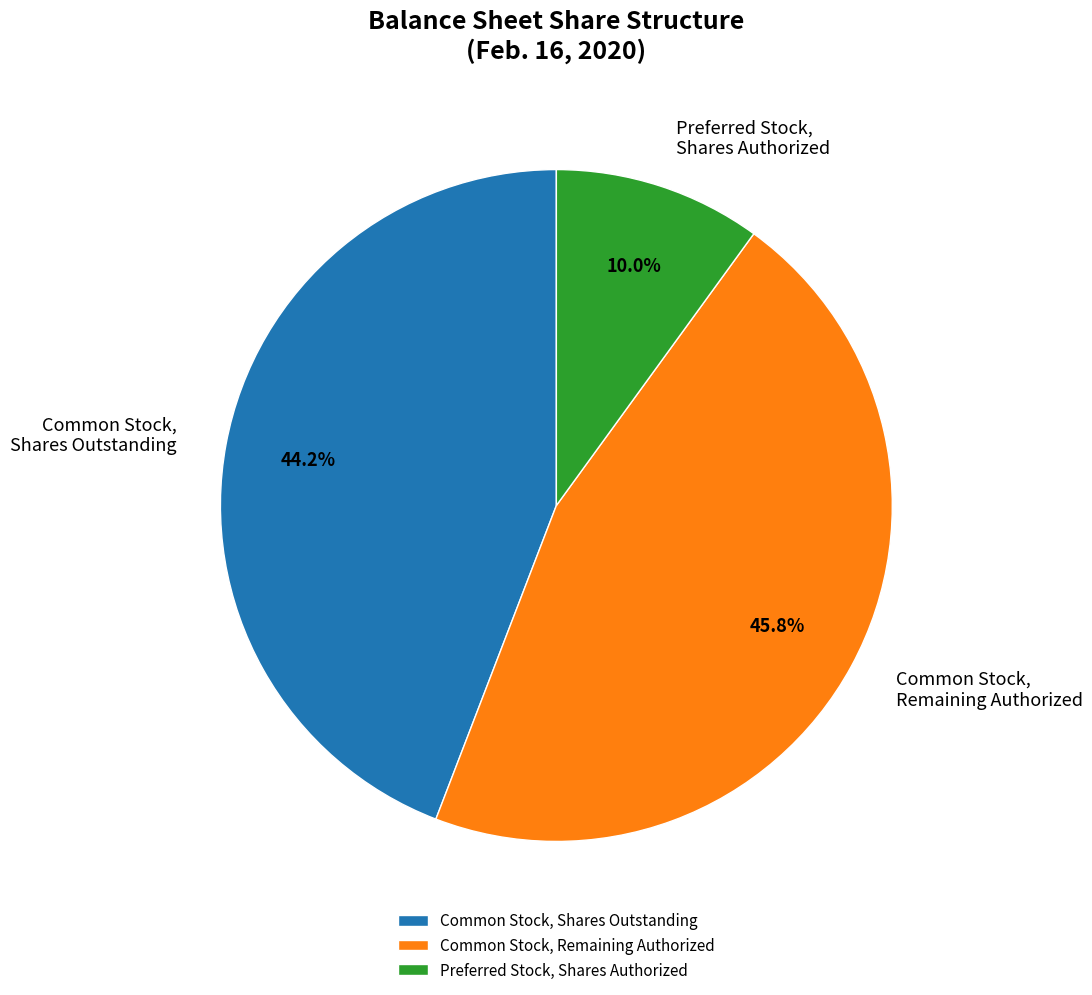

Is the sum of Common Stock, Remaining Authorized and Preferred Stock, Shares Authorized greater than half?

Yes